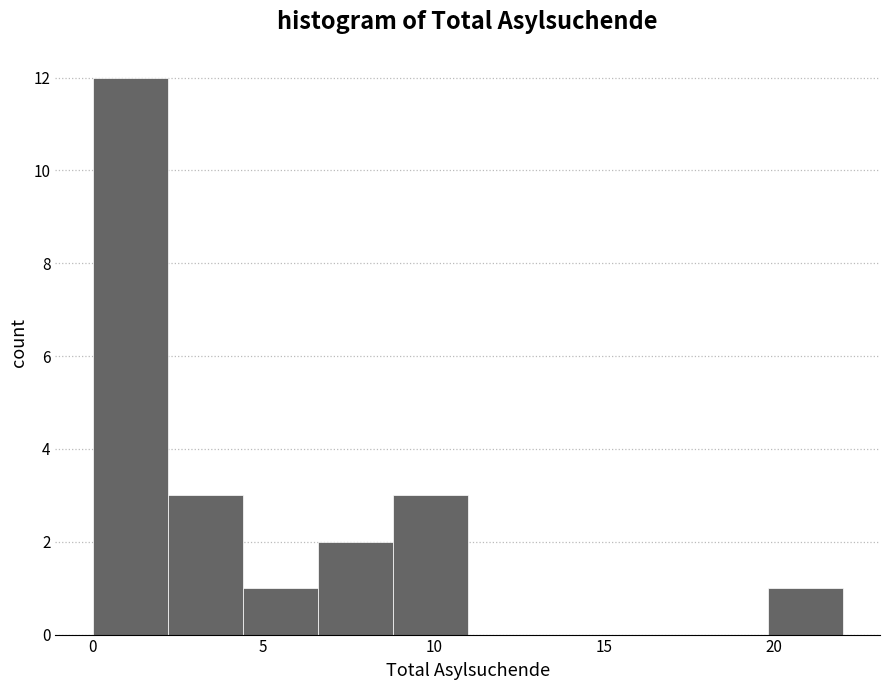

Reading left to right, transcribe this chart: for each bar, give the range it covers on the x-axis and its height. Neither the bar edges nor the heights are printed on the chart, so give them approximately, as read against the axes.

0.0 to 2.2: 12
2.2 to 4.4: 3
4.4 to 6.6: 1
6.6 to 8.8: 2
8.8 to 11.0: 3
11.0 to 13.2: 0
13.2 to 15.4: 0
15.4 to 17.6: 0
17.6 to 19.8: 0
19.8 to 22.0: 1